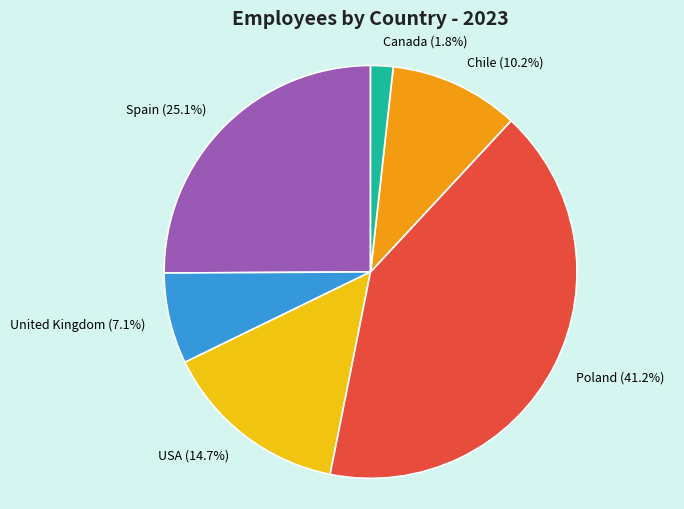

Does Poland represent more than half of the total?

No